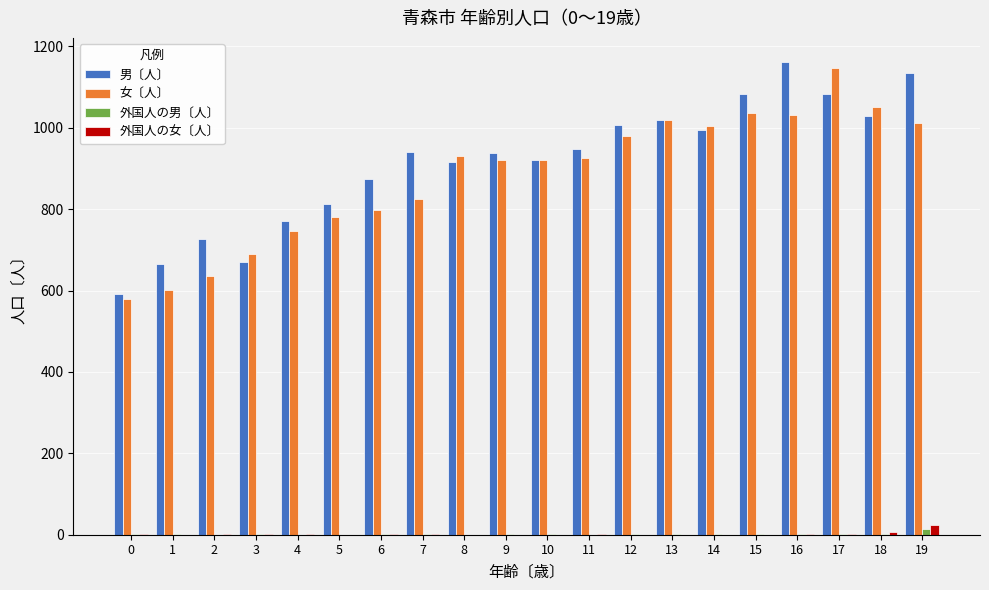

What is the sum of all 外国人の女〔人〕 values?

47